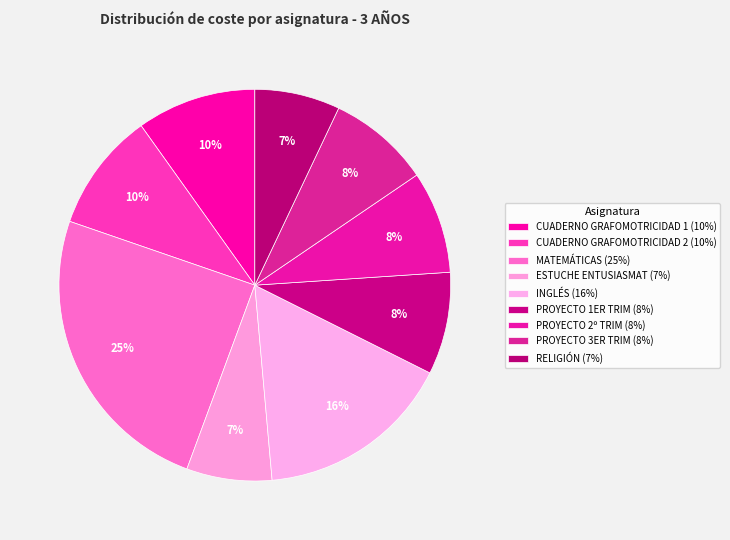

What is the ratio of the value at RELIGIÓN to the value at INGLÉS?

0.4